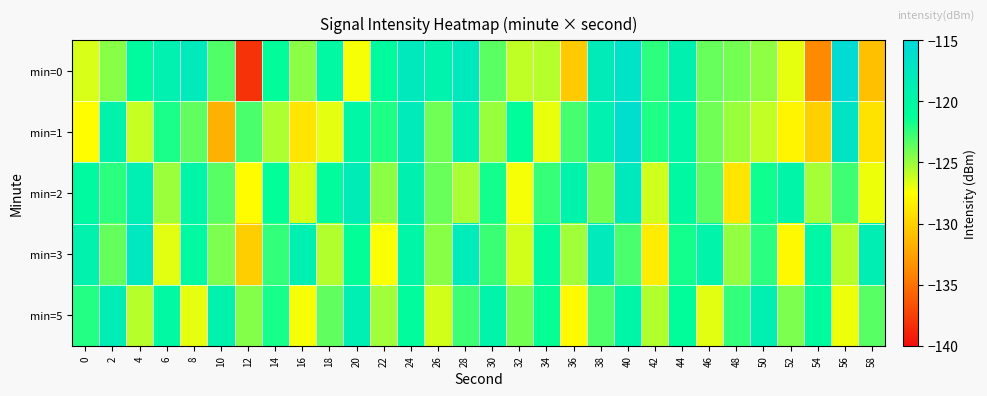

What is the smallest value displayed?

-138.1